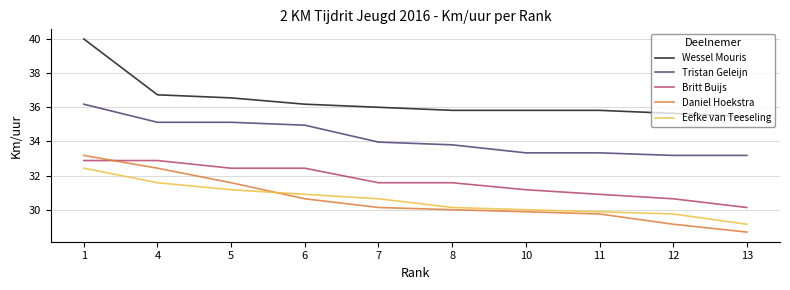

Which series has the widest spread of values?

Wessel Mouris